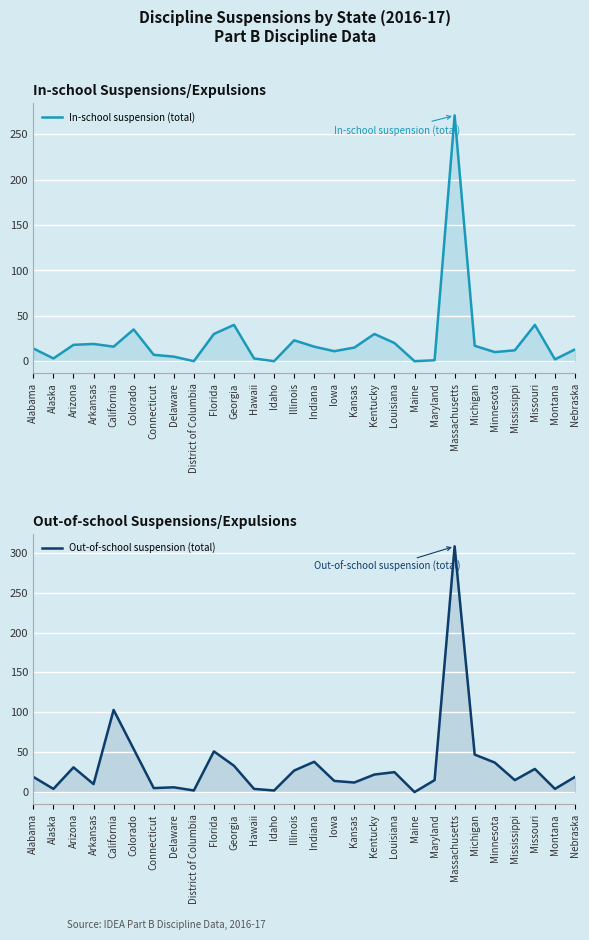

Reading left to right, what are all the values shown in this chart?

In-school suspension (total): Alabama=14	Alaska=3	Arizona=18	Arkansas=19	California=16	Colorado=35	Connecticut=7	Delaware=5	District of Columbia=0	Florida=30	Georgia=40	Hawaii=3	Idaho=0	Illinois=23	Indiana=16	Iowa=11	Kansas=15	Kentucky=30	Louisiana=20	Maine=0	Maryland=1	Massachusetts=271	Michigan=17	Minnesota=10	Mississippi=12	Missouri=40	Montana=2	Nebraska=13
Out-of-school suspension (total): Alabama=19	Alaska=4	Arizona=31	Arkansas=10	California=103	Colorado=54	Connecticut=5	Delaware=6	District of Columbia=2	Florida=51	Georgia=33	Hawaii=4	Idaho=2	Illinois=27	Indiana=38	Iowa=14	Kansas=12	Kentucky=22	Louisiana=25	Maine=0	Maryland=15	Massachusetts=308	Michigan=47	Minnesota=37	Mississippi=15	Missouri=29	Montana=4	Nebraska=19